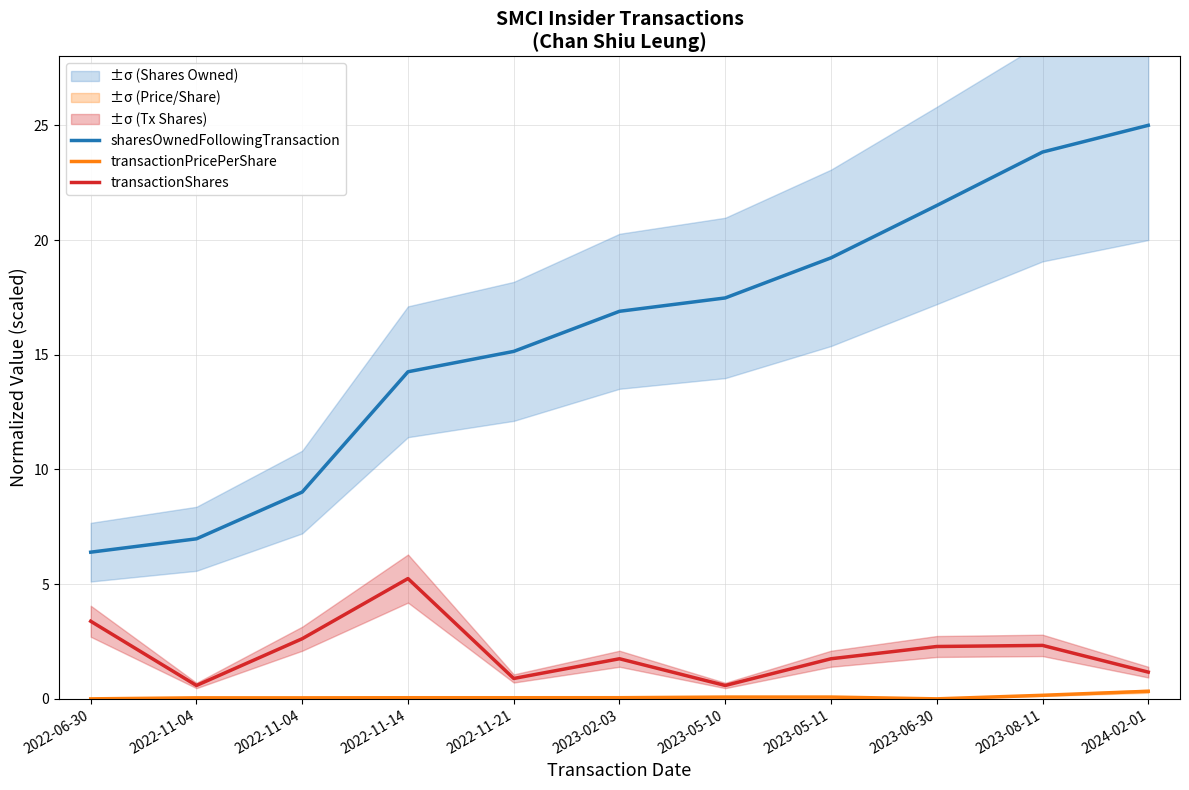

How many lines are shown in the chart?

3